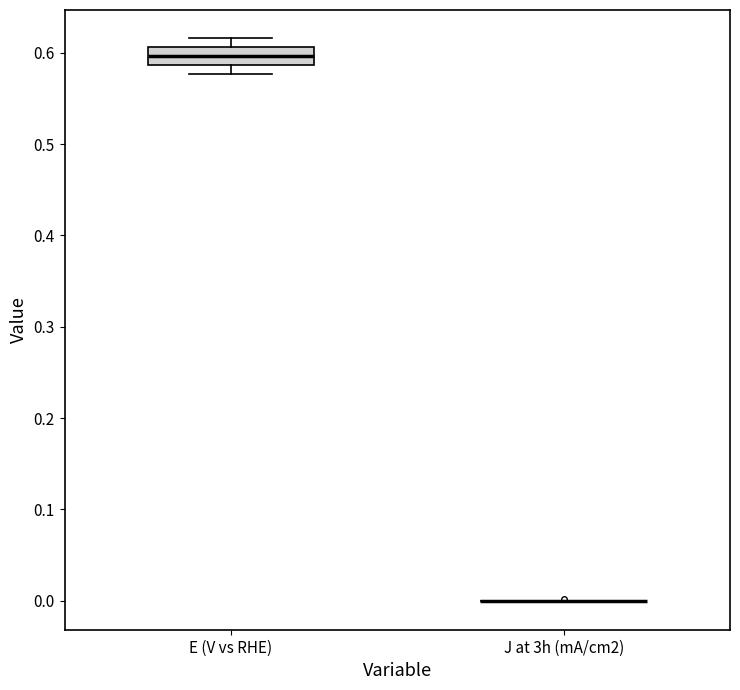

Reading left to right, read every box against the y-axis: the position of its median line, the range the box covers, and the ends of its whiskers. The values are not printed on the chart, so give them approximately, as read against the axis.

E (V vs RHE): median 0.60, box 0.59 to 0.61, whiskers 0.58 to 0.62
J at 3h (mA/cm2): box collapsed to a line at 0.00, whiskers 0.00 to 0.00